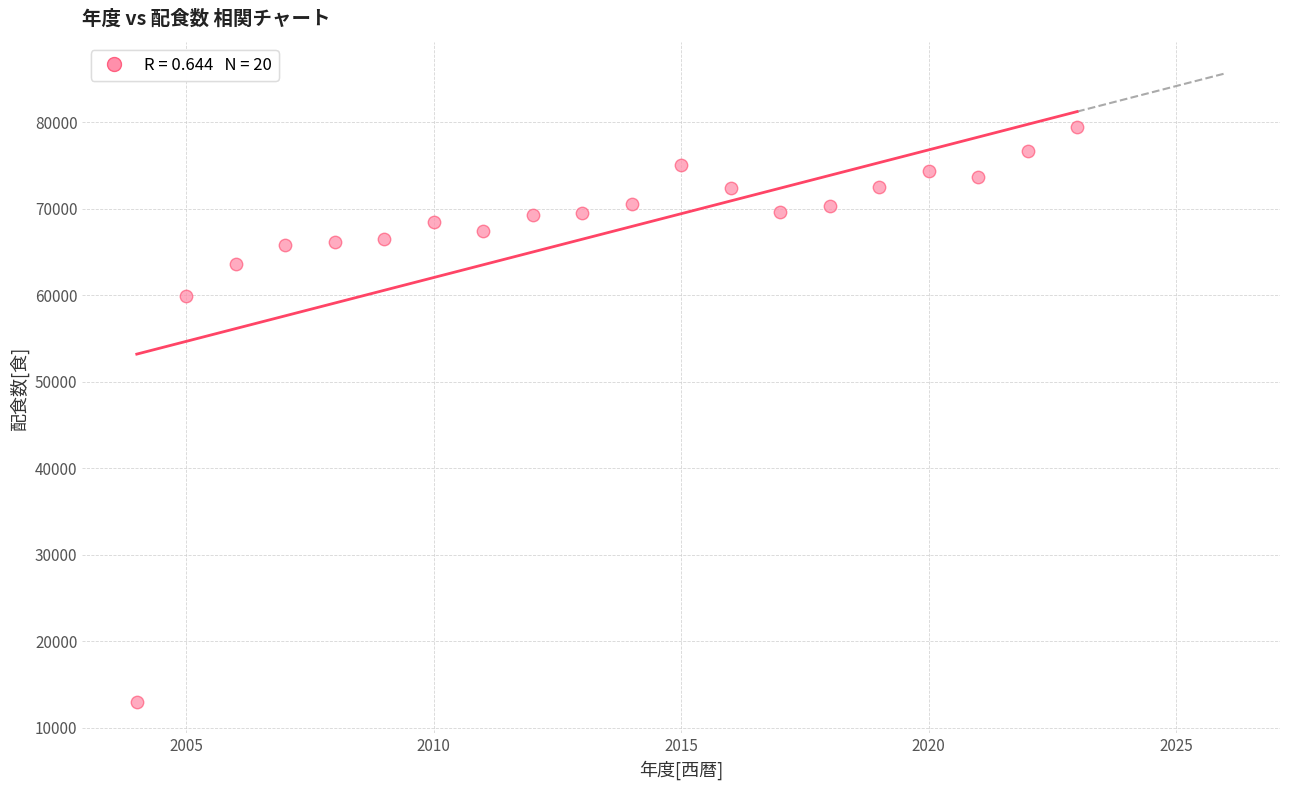

What is the range of X values (max minus min)?

19